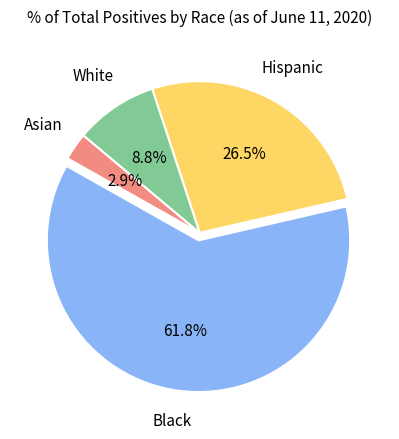

Does any single category account for the majority?

Yes